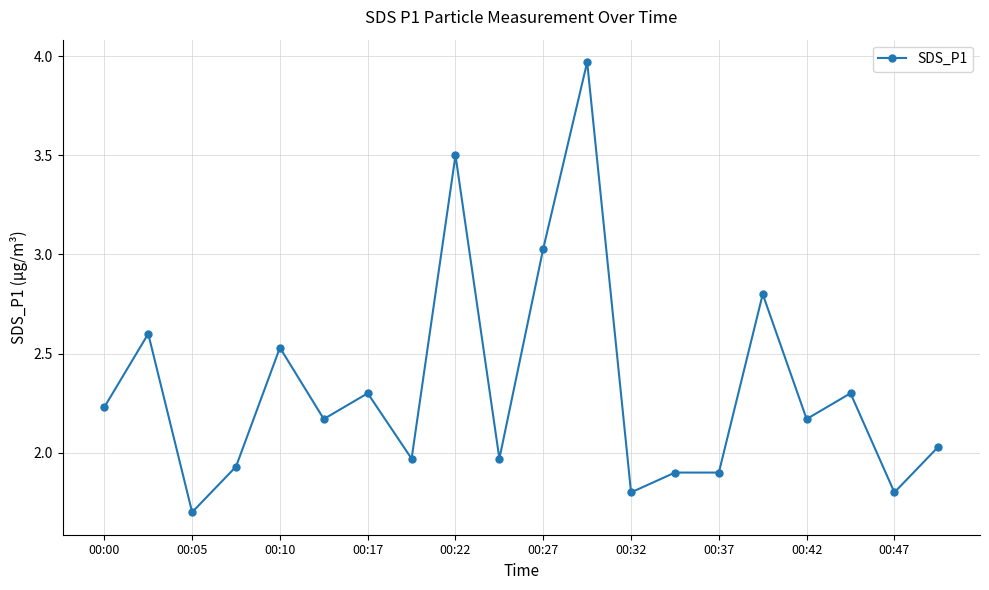

What is the smallest value displayed?

1.7